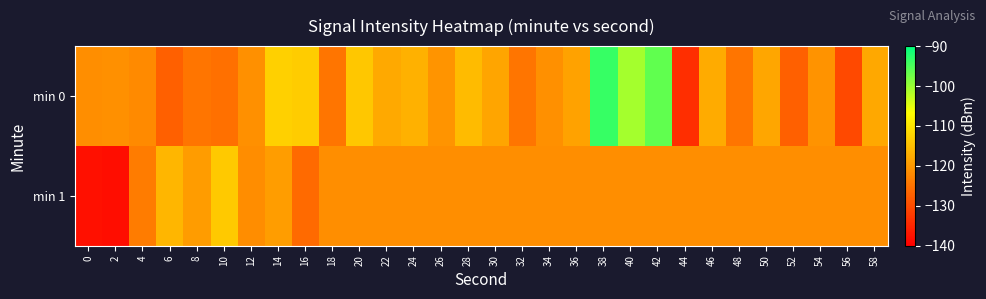

At which category is the sum across all series the highest?

38